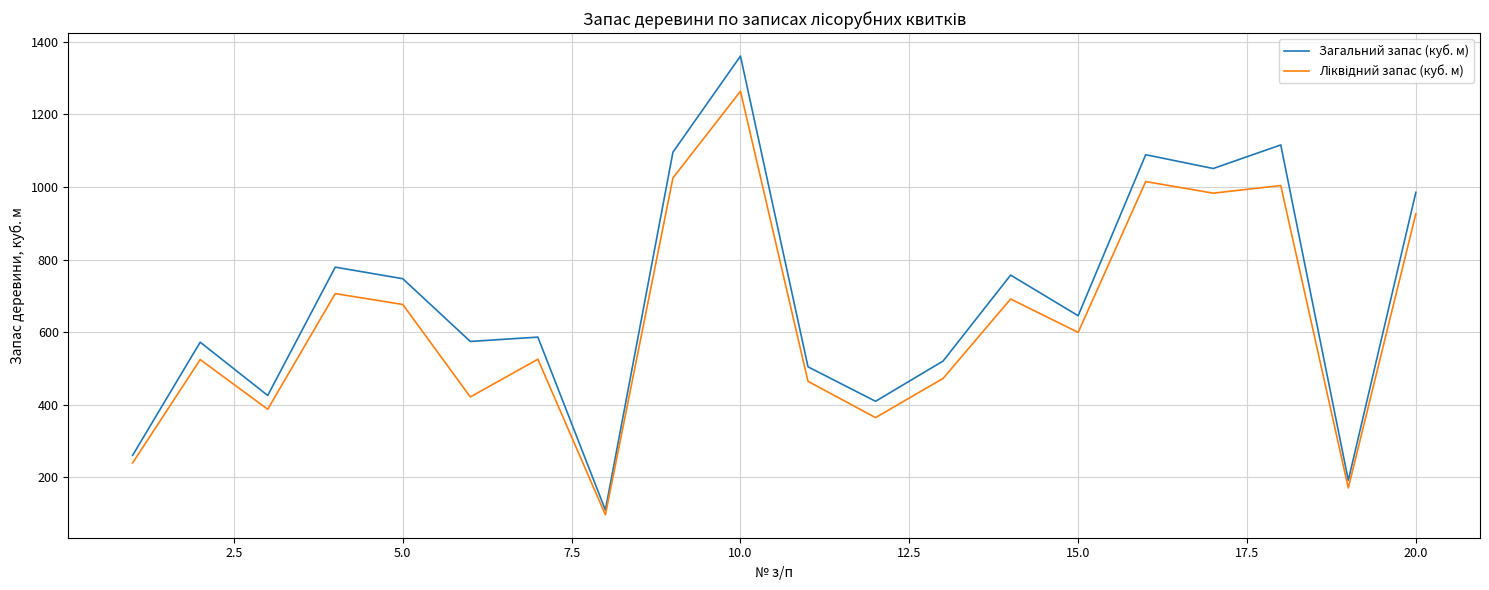

Which series has the largest total across all categories?

Загальний запас (куб. м)